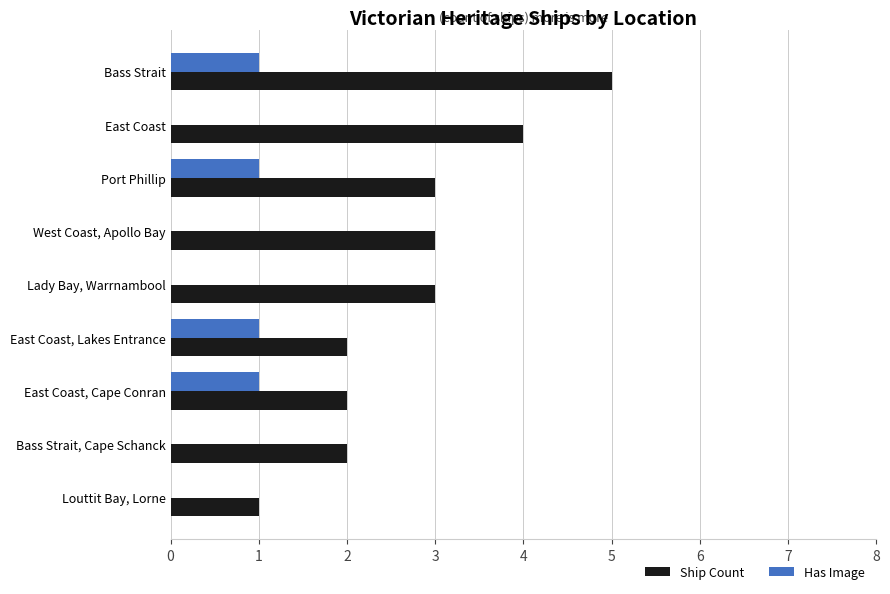

Count the number of data series in this chart.

2